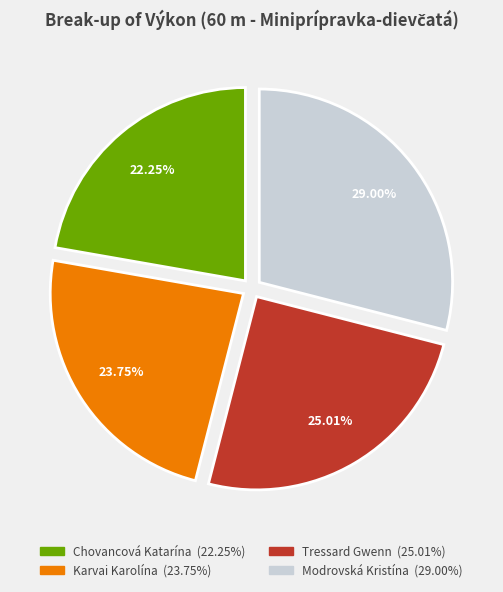

Does any single category account for the majority?

No